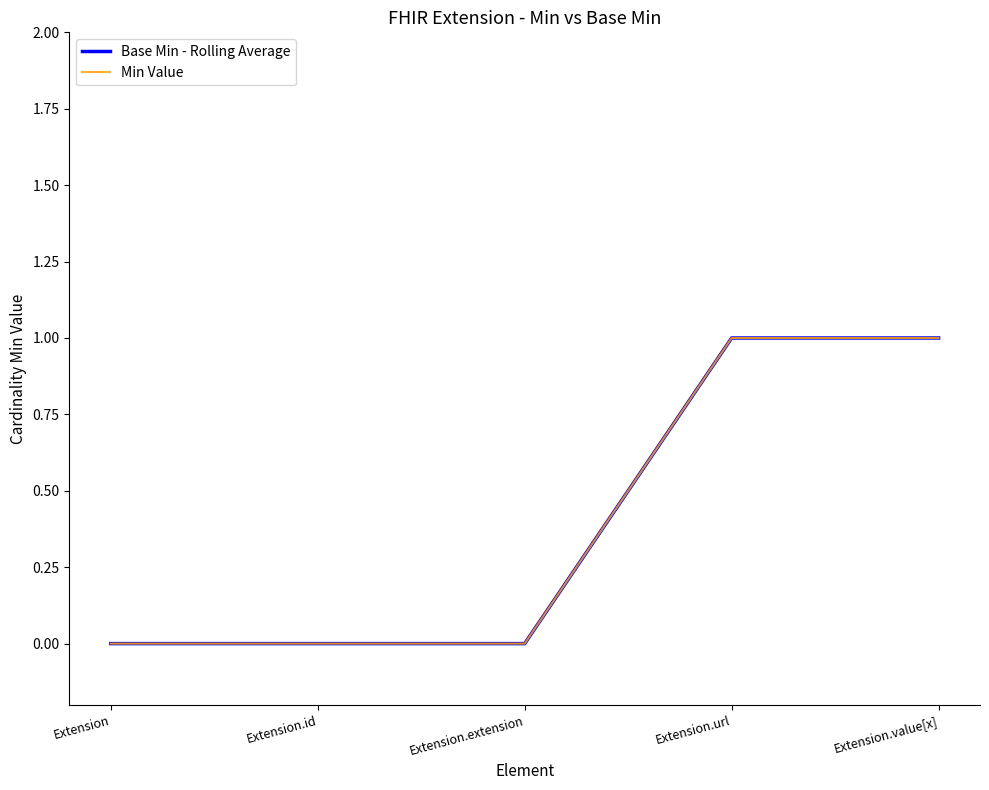

Is this an area chart (filled region under the line)?

No